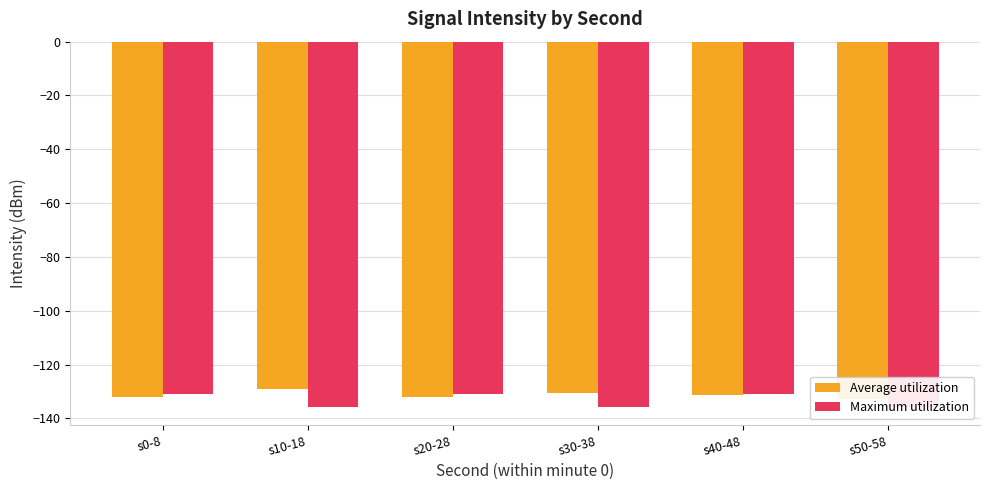

True or false: Maximum utilization has a value of -135.7 at s50-58.

True